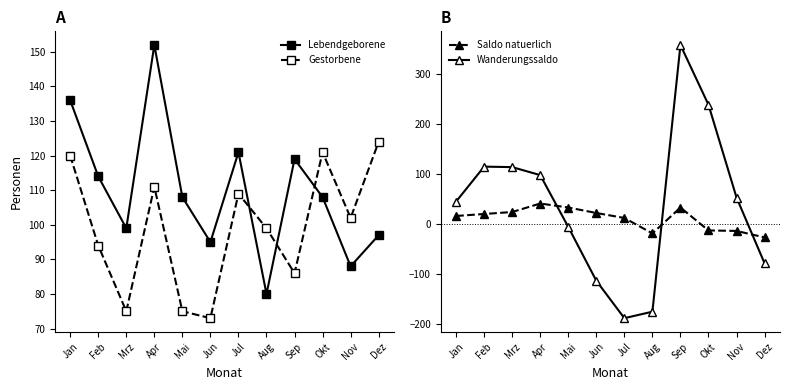

At which label does Saldo natuerlich reach its peak?

Apr